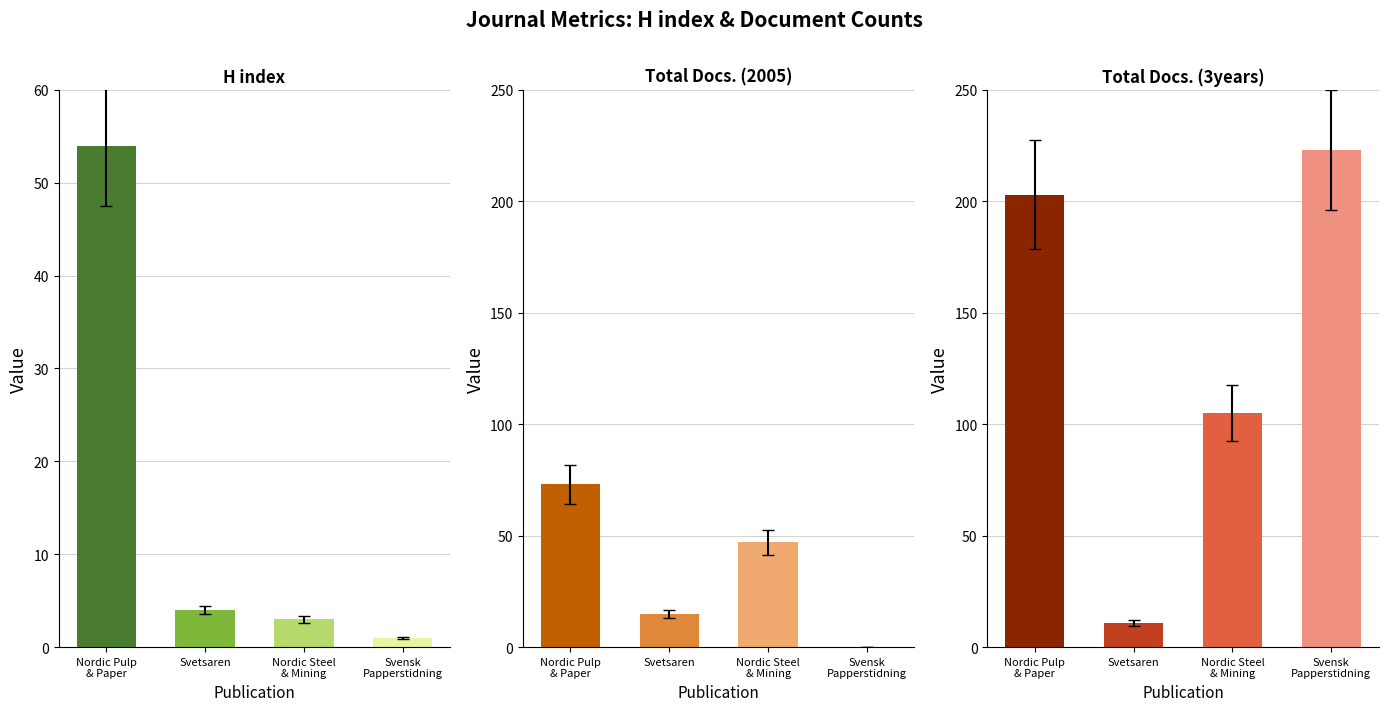

Reading left to right, extract all data points from this chart.

H index: Nordic Pulp
& Paper=54	Svetsaren=4	Nordic Steel
& Mining=3	Svensk
Papperstidning=1
Total Docs. (2005): Nordic Pulp
& Paper=73	Svetsaren=15	Nordic Steel
& Mining=47	Svensk
Papperstidning=0
Total Docs. (3years): Nordic Pulp
& Paper=203	Svetsaren=11	Nordic Steel
& Mining=105	Svensk
Papperstidning=223